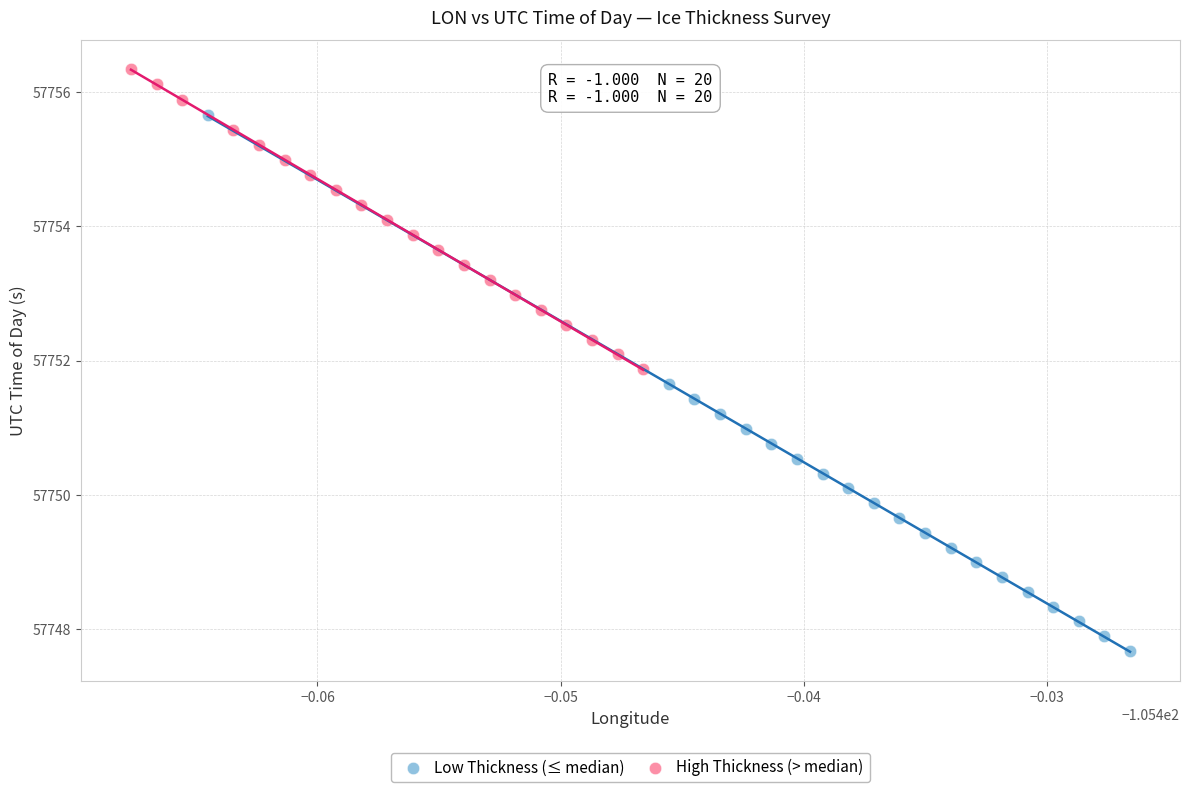

Which series reaches the maximum Y coordinate?

High Thickness (> median)